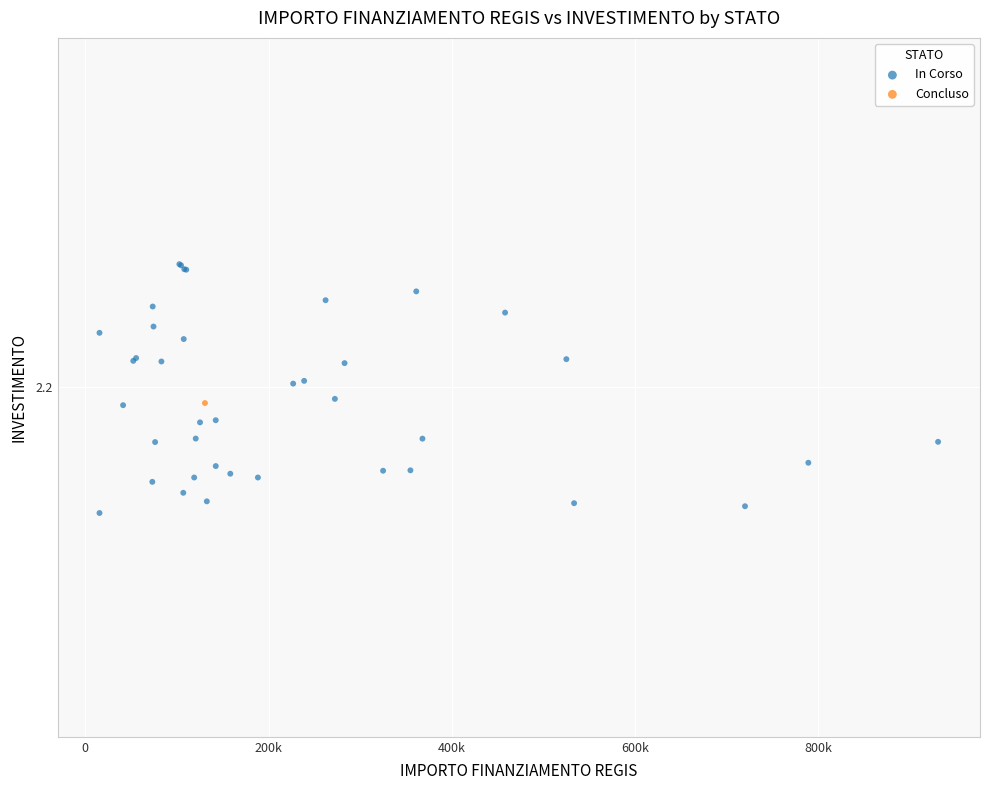

What are all the series names shown in the legend?

In Corso, Concluso